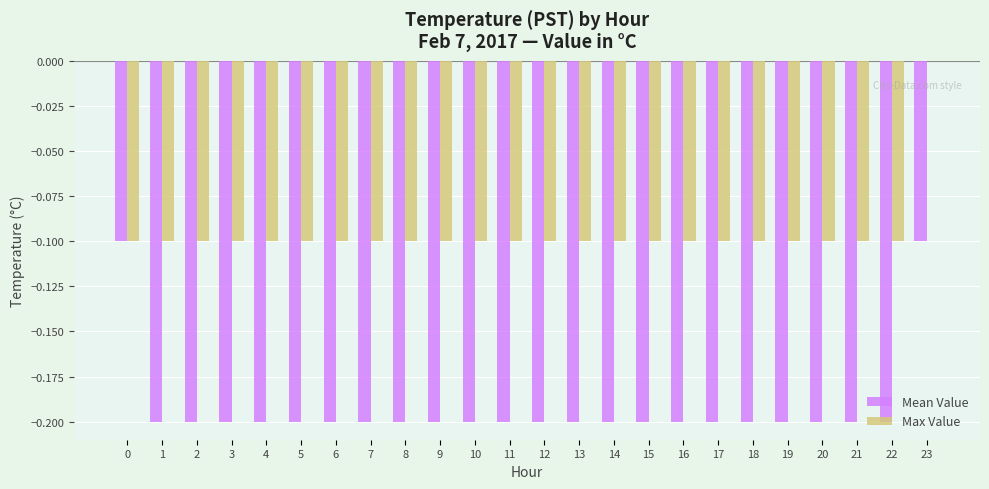

What is the sum of all Max Value values?

-2.3